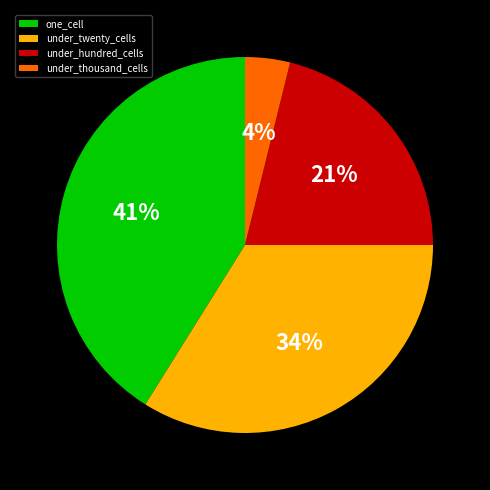

To the nearest percent, what percentage of the pie is under_twenty_cells?

34%